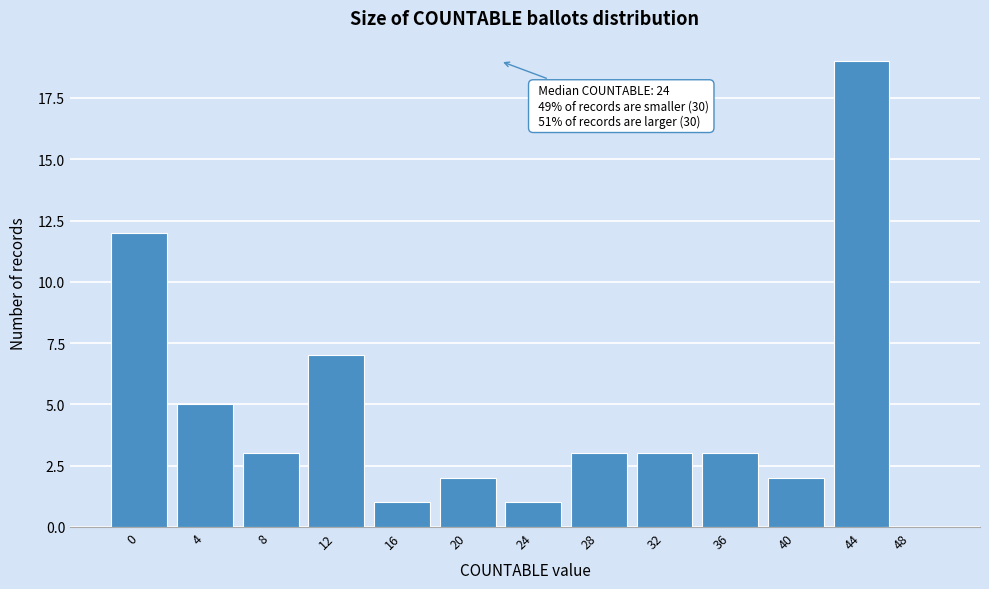

Reading right to left, what are all the values shown in this chart?

48=0	44=19	40=2	36=3	32=3	28=3	24=1	20=2	16=1	12=7	8=3	4=5	0=12